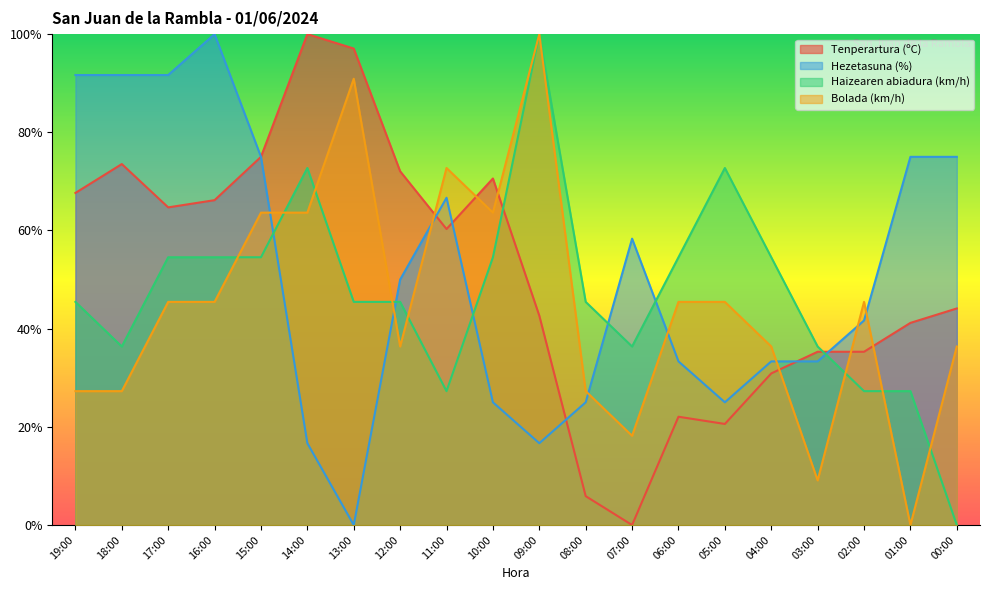

Count the number of categories in the chart.

20